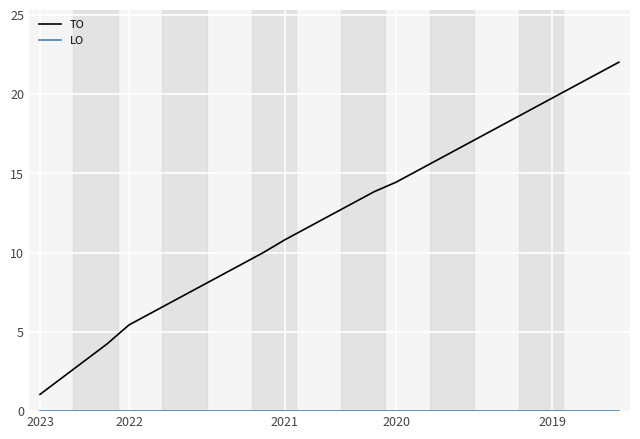

What is the maximum value for TO?

22.0